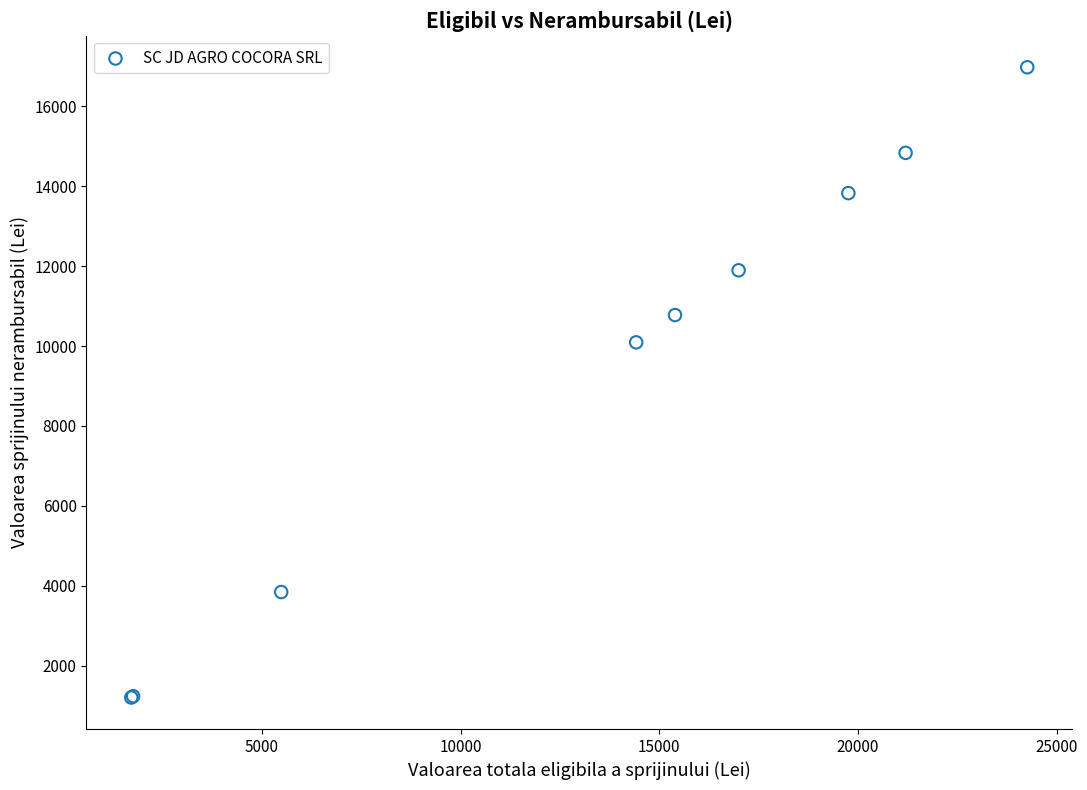

What Y value in the scatter plot is closest to 9091?

10093.7